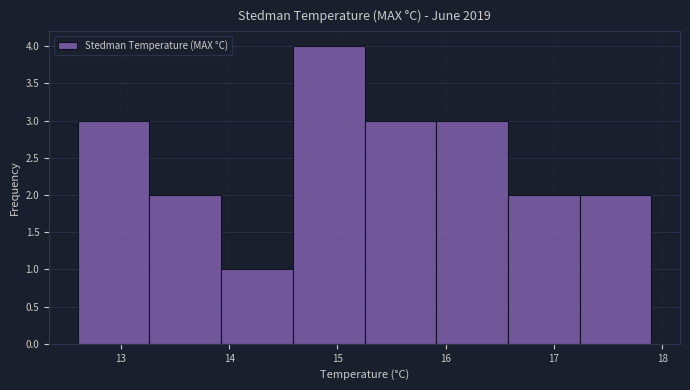

Over which range of the x-axis is the bar tallest?

14.6 to 15.3